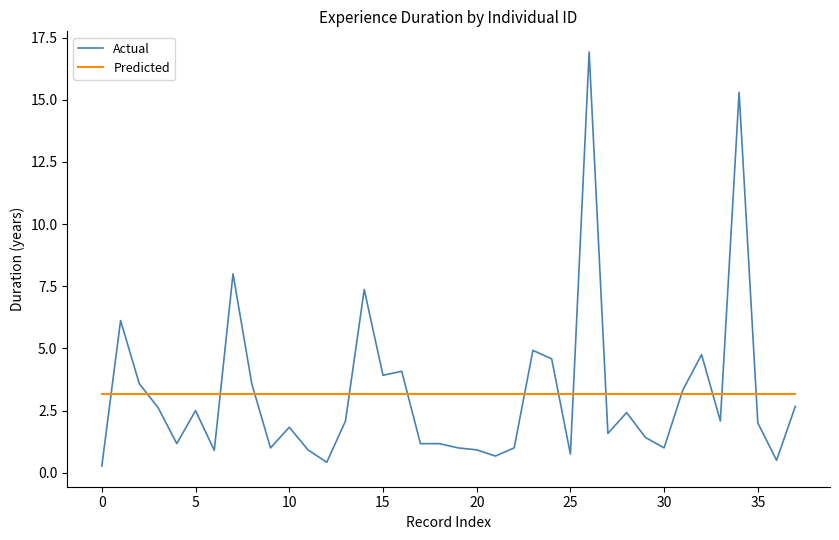

Which series has the widest spread of values?

Actual